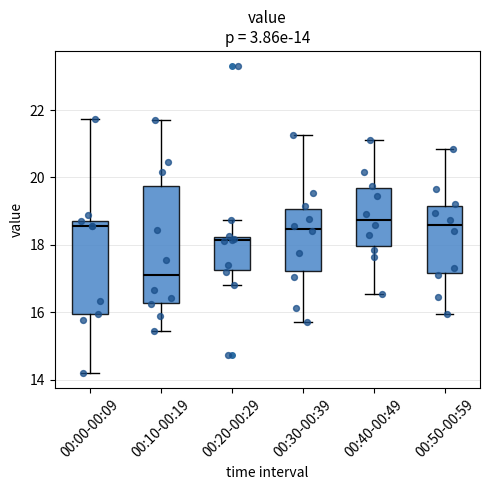

Which box is the tallest, from its lower edge to its upper edge?

00:10-00:19